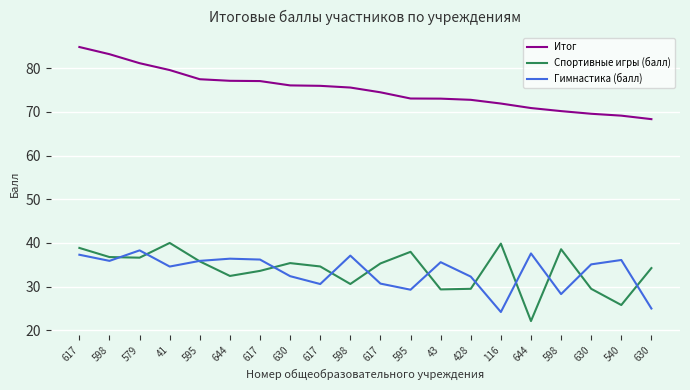

How many lines are shown in the chart?

3